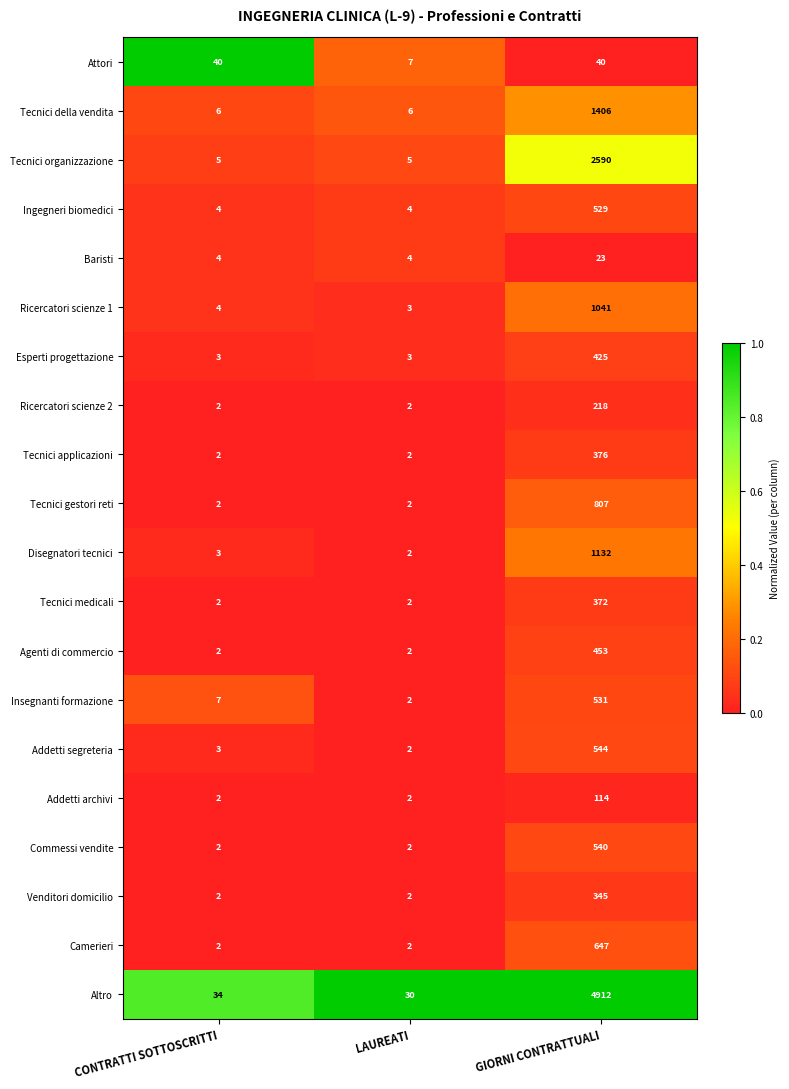

At GIORNI CONTRATTUALI, list the series in order from smallest to largest.

Baristi, Attori, Addetti archivi, Ricercatori scienze 2, Venditori domicilio, Tecnici medicali, Tecnici applicazioni, Esperti progettazione, Agenti di commercio, Ingegneri biomedici, Insegnanti formazione, Commessi vendite, Addetti segreteria, Camerieri, Tecnici gestori reti, Ricercatori scienze 1, Disegnatori tecnici, Tecnici della vendita, Tecnici organizzazione, Altro